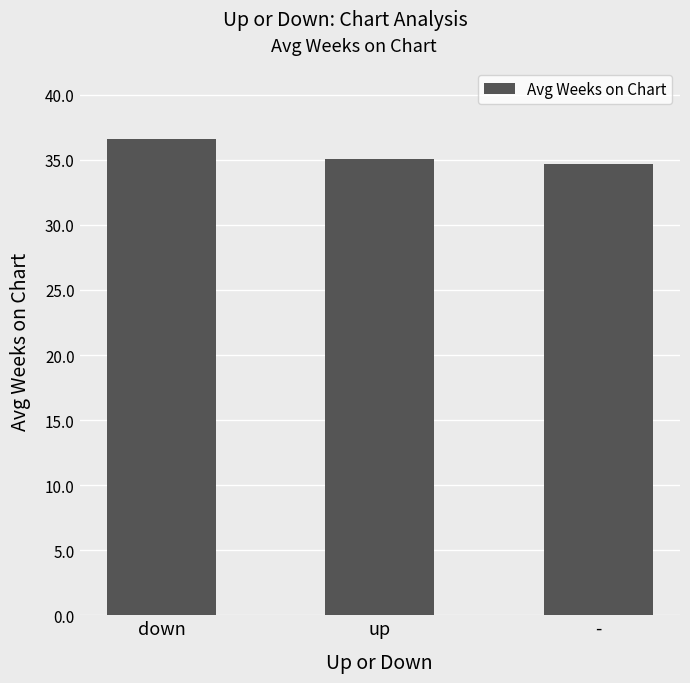

Read the value at down.

36.6